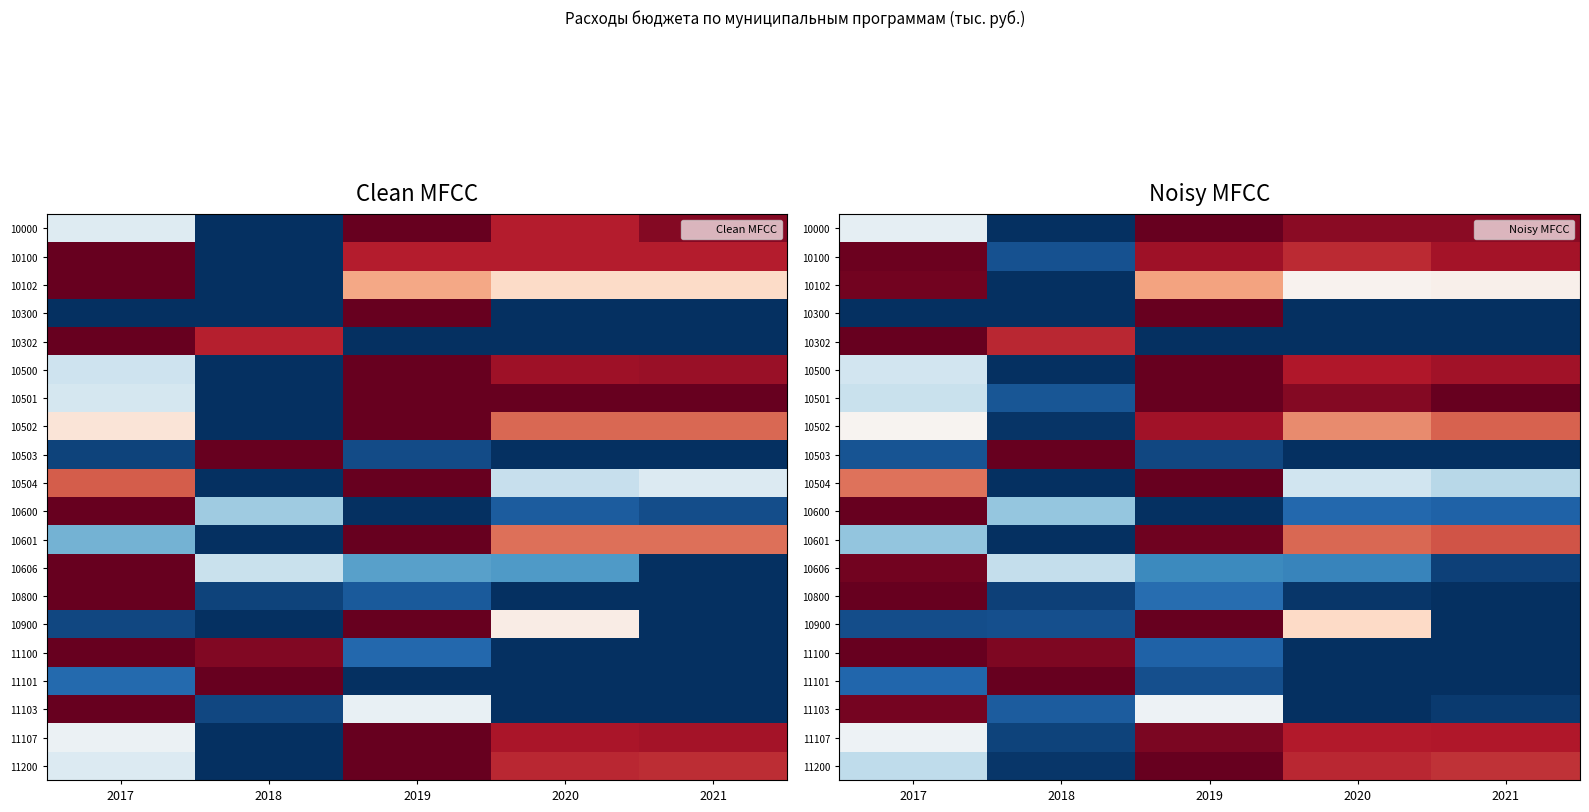

Rank the series at 2021 from lowest to highest value.

10300, 10302, 10503, 10800, 10900, 11100, 11101, 11103, 10606, 10600, 10504, 10102, 10502, 10601, 11200, 11107, 10100, 10500, 10000, 10501